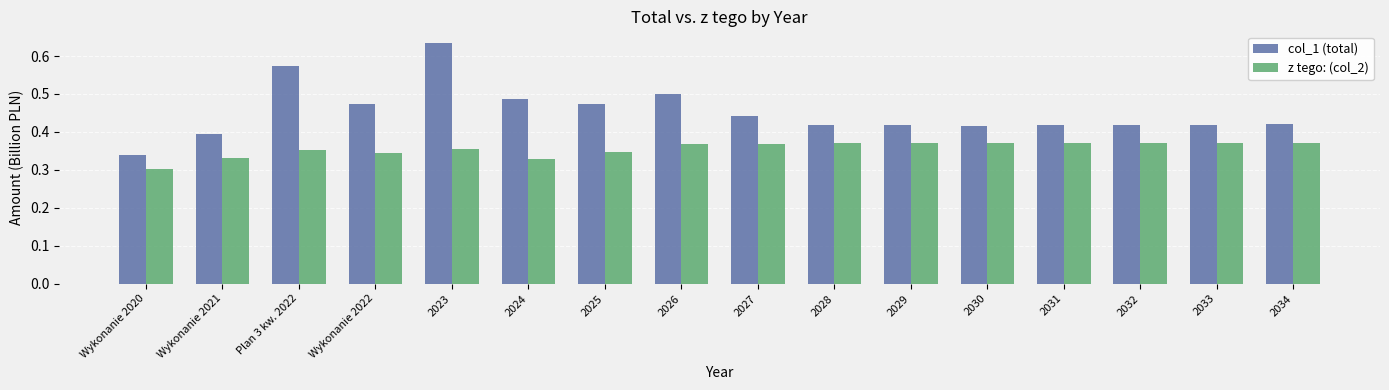

List the series in order of their peak value, lowest first.

z tego: (col_2), col_1 (total)